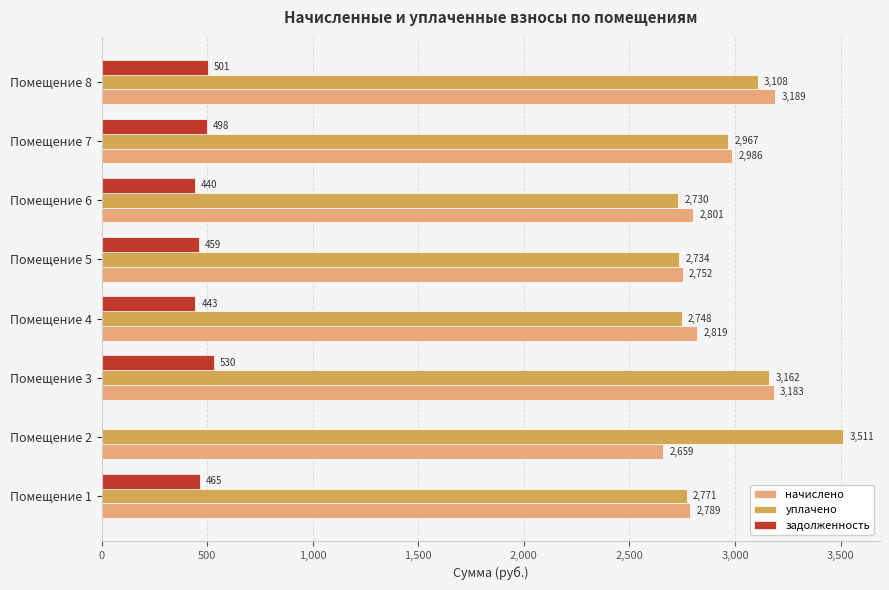

Which series has the largest total across all categories?

уплачено